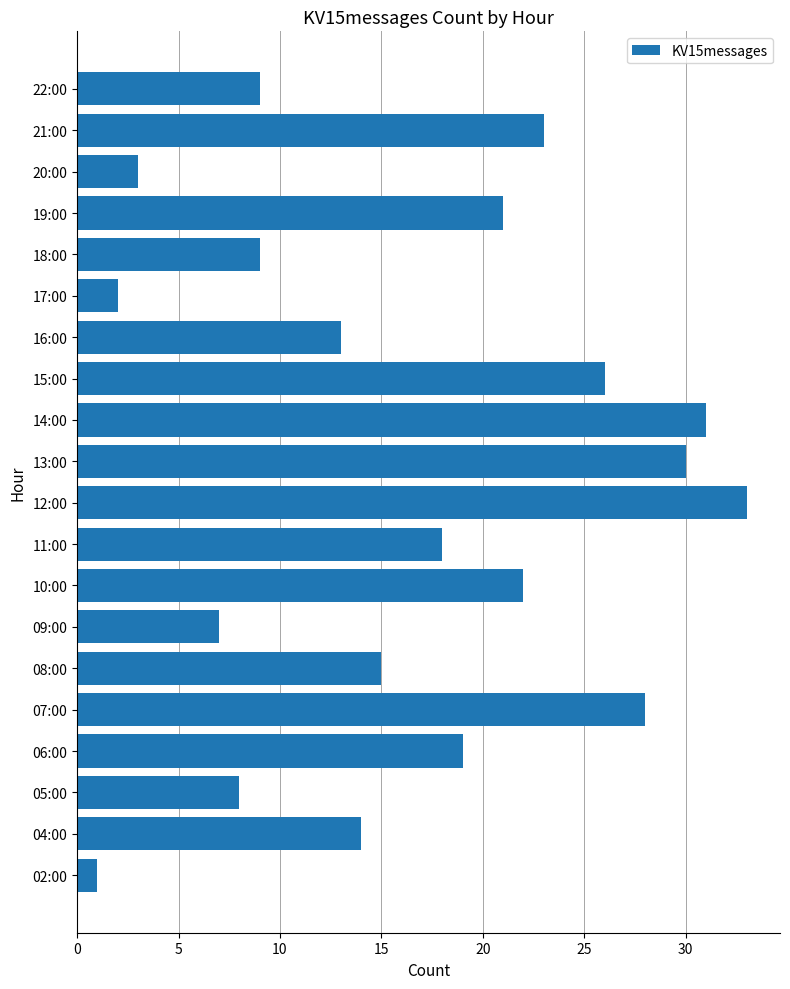

What is the difference between the maximum and minimum values?

32